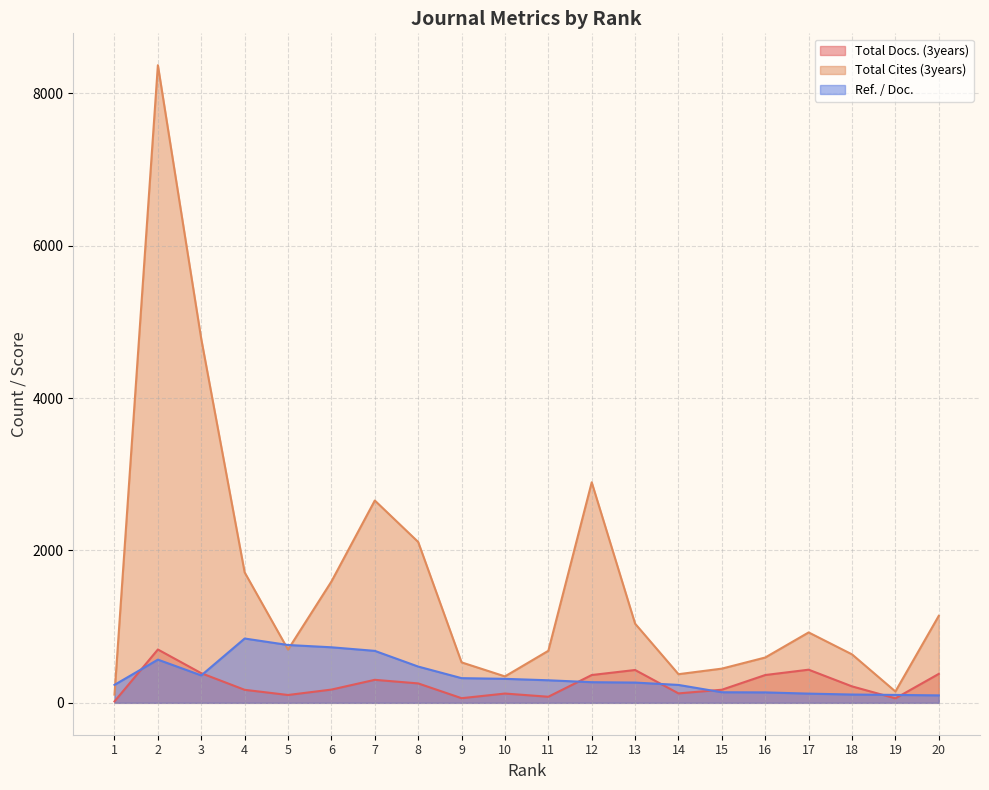

What is the average value of the Total Docs. (3years) series?

246